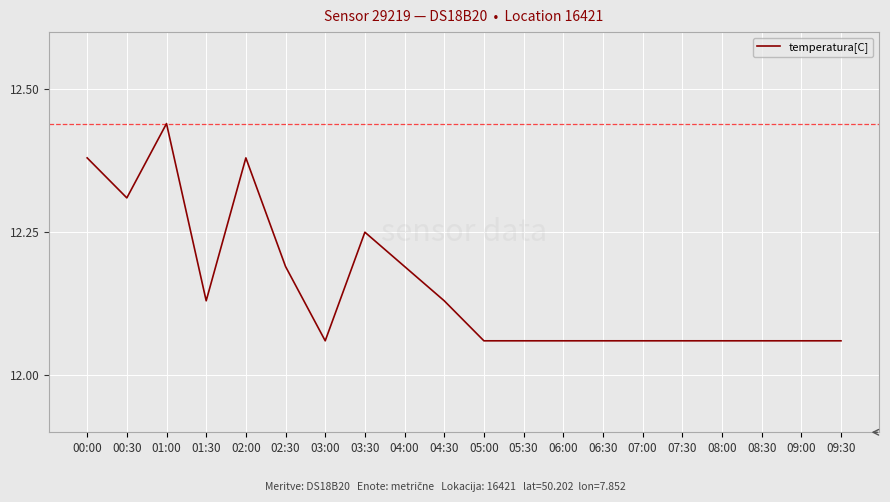

Approximately how many times larger is the value at 00:00 compared to 06:30?

1.0